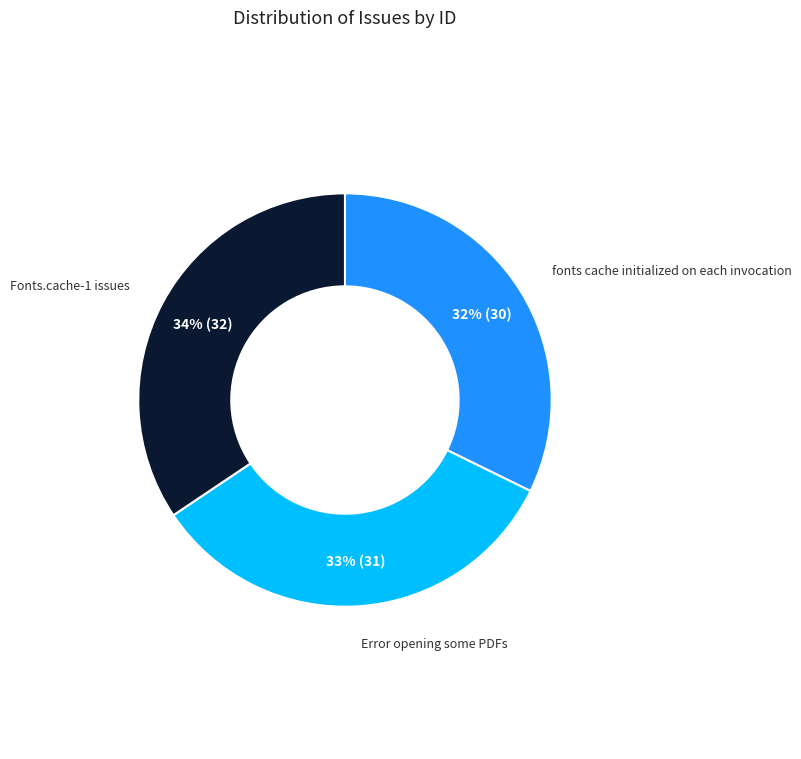

To the nearest percent, what is the difference between the largest and smallest slice percentages?

2%